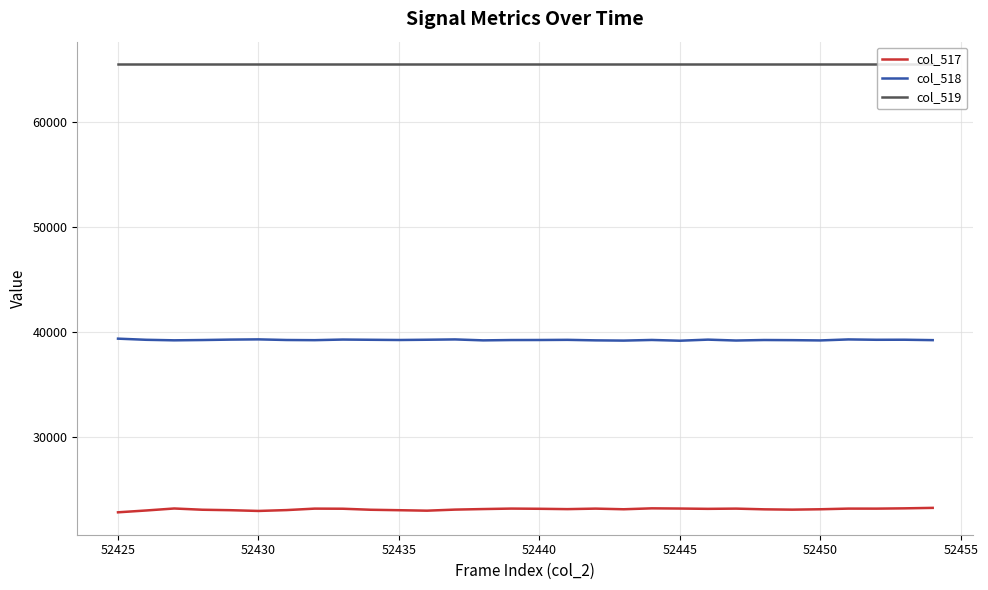

What is the difference between the second highest and second lowest values in the col_517 series?

248